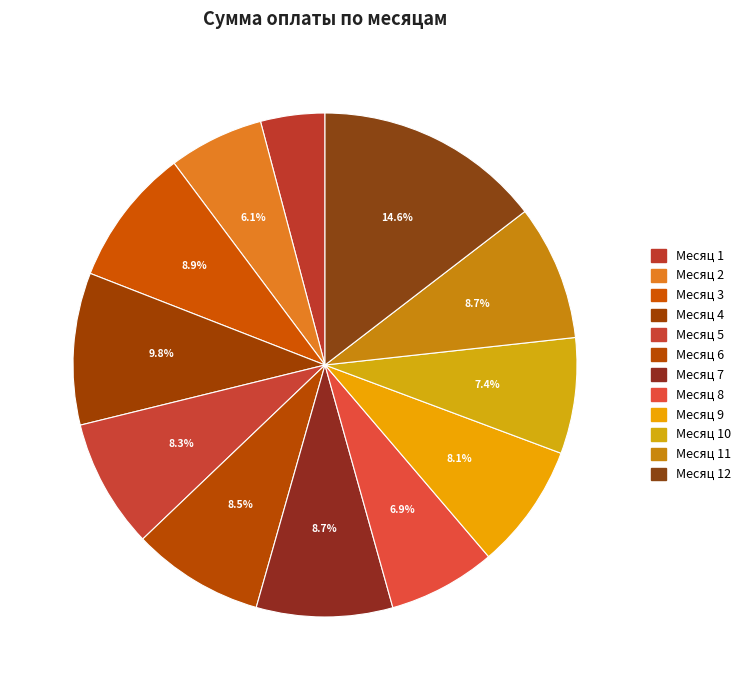

What is the largest slice in the pie chart?

12